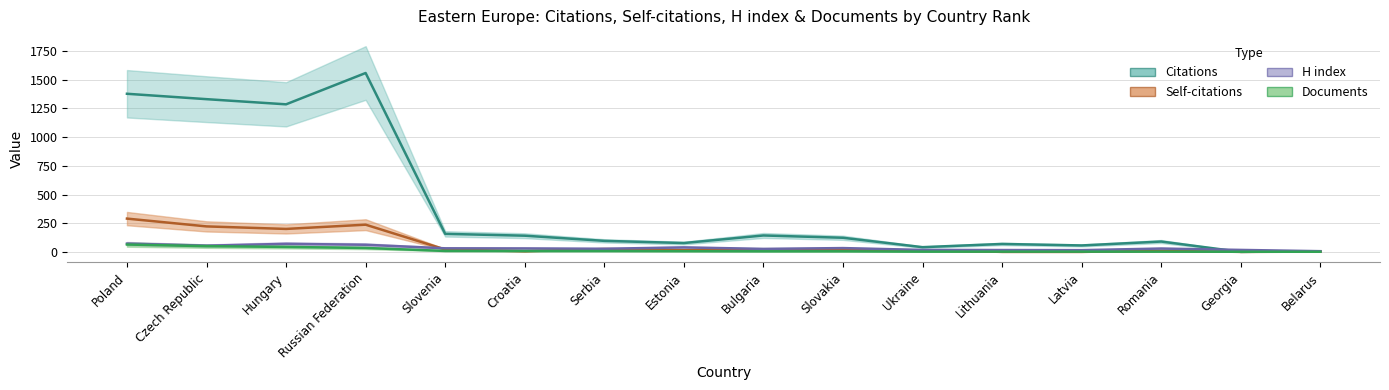

List the series in order of their peak value, highest first.

Citations, Self-citations, H index, Documents